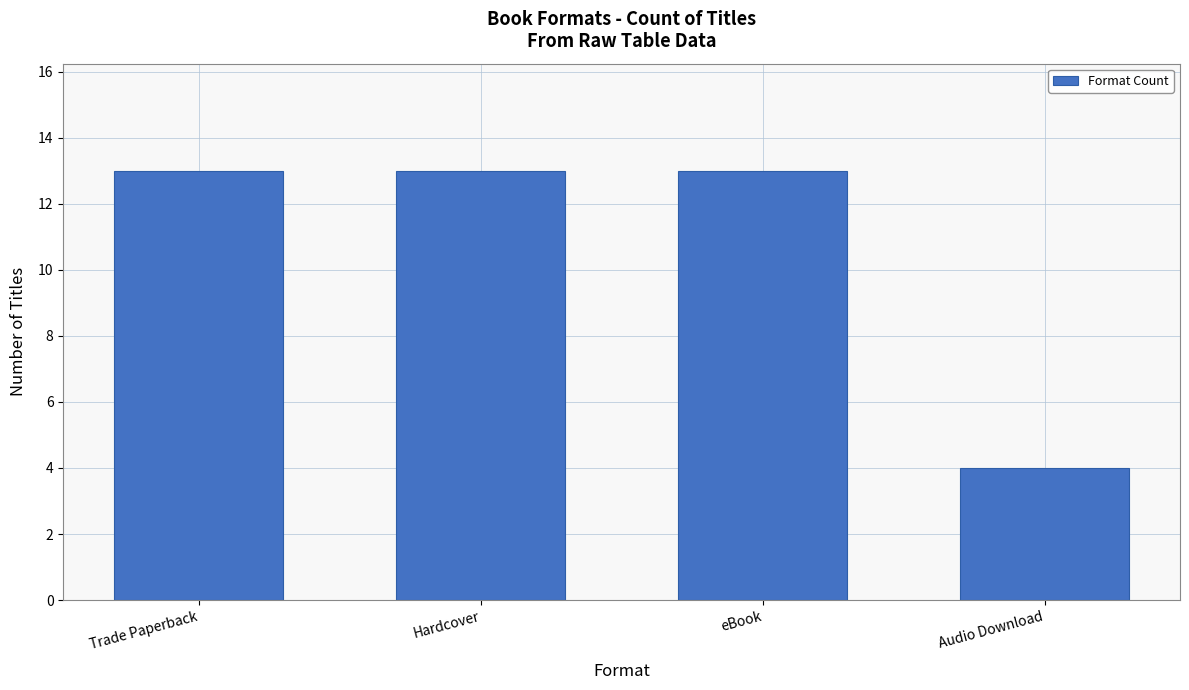

Approximately how many times larger is the value at eBook compared to Trade Paperback?

1.0